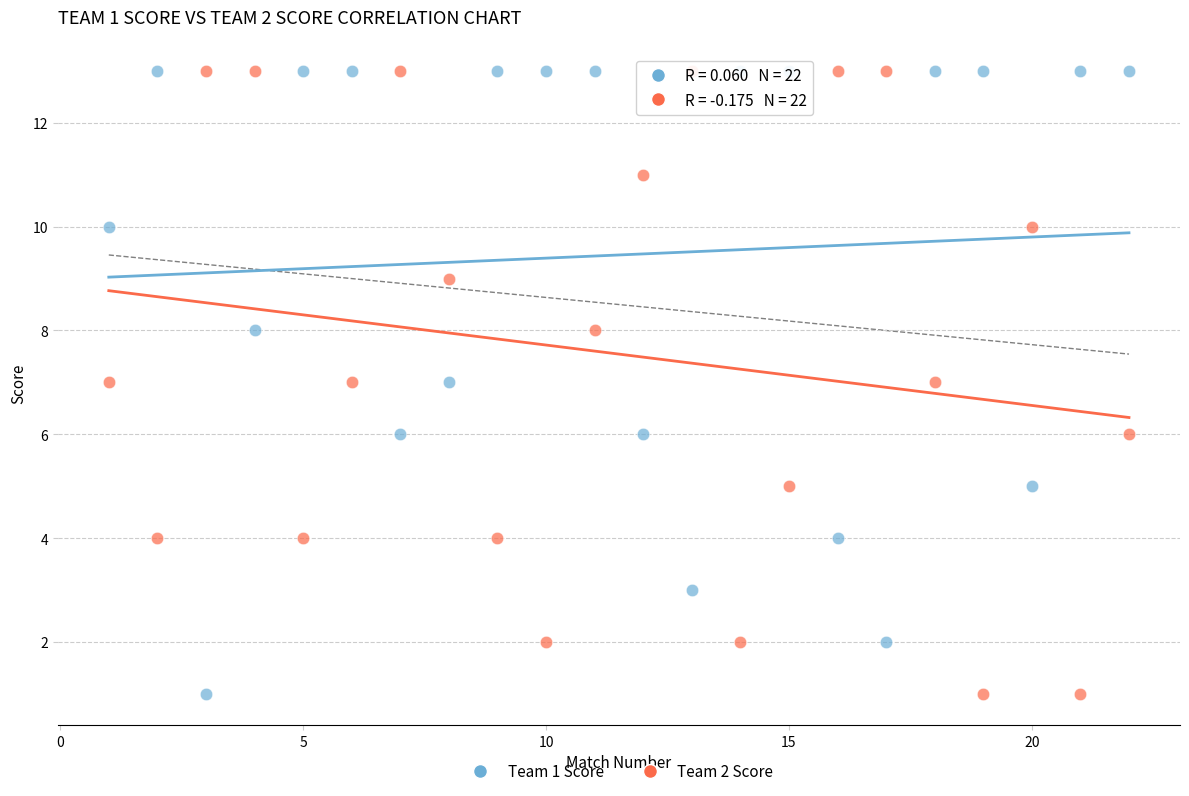

Across all data points, what is the range of X values (max minus min)?

21